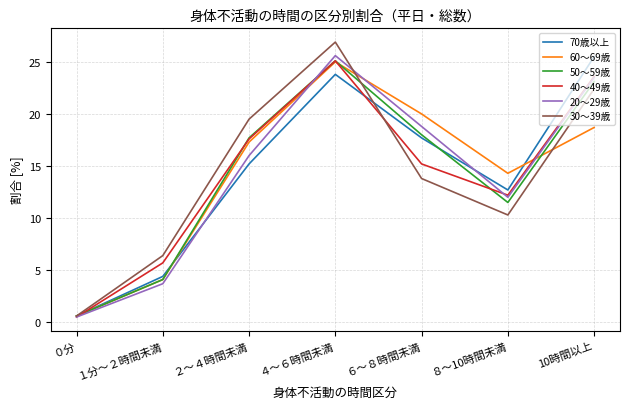

At which category is the sum across all series the highest?

４～６時間未満